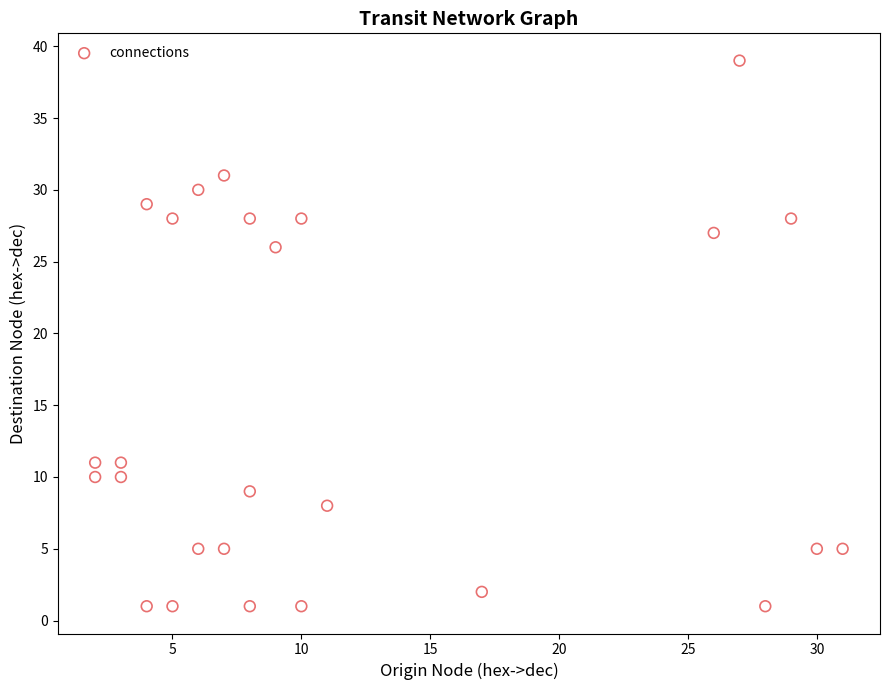

What is the range of X values (max minus min)?

29